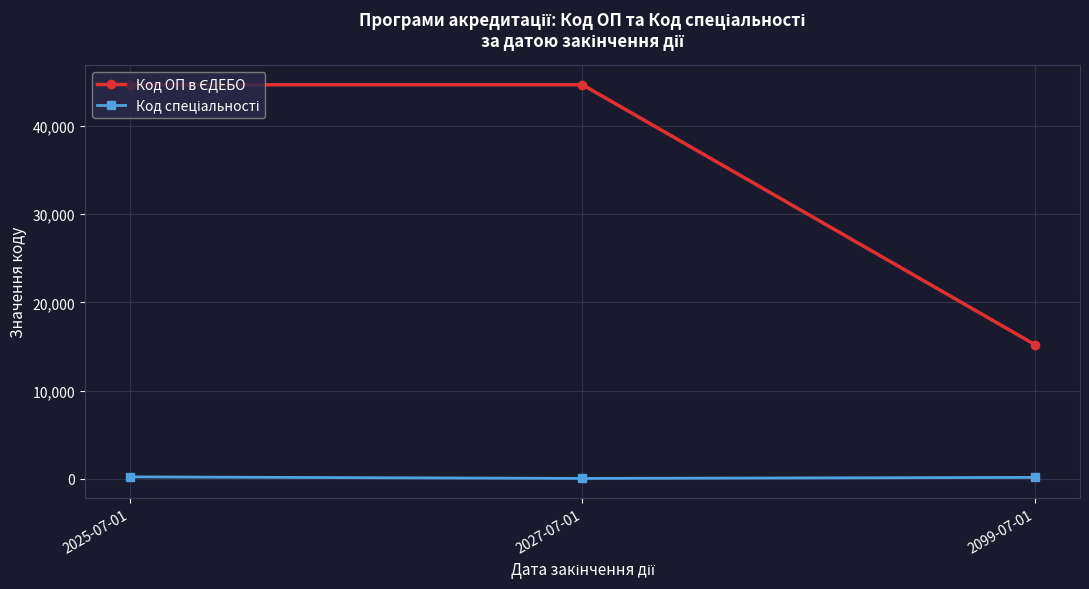

What is the difference between the highest and lowest values at 2099-07-01?

15080.0